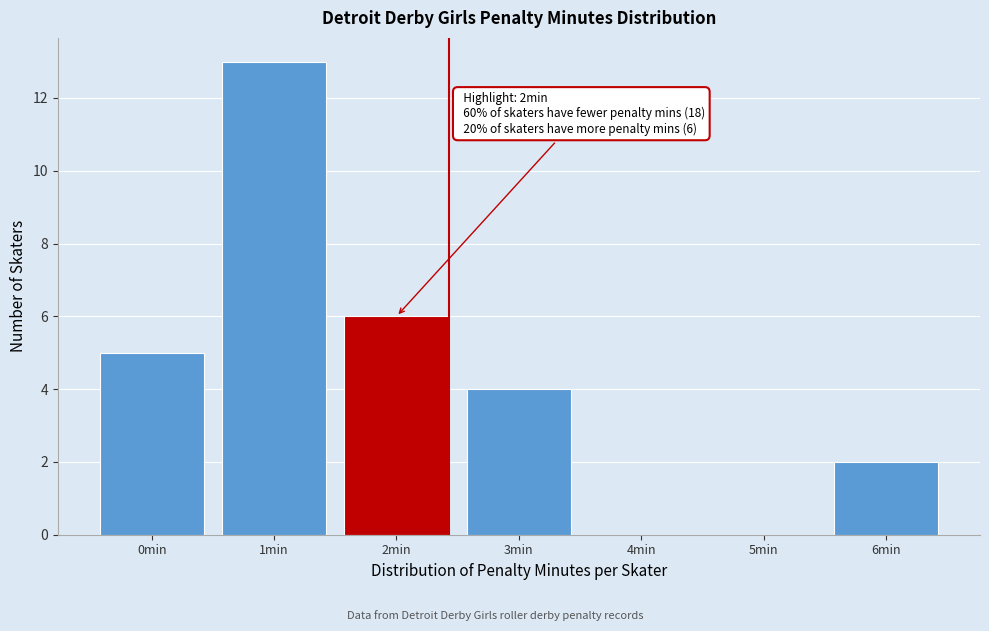

Over which range of the x-axis is the bar tallest?

0.5 to 1.5